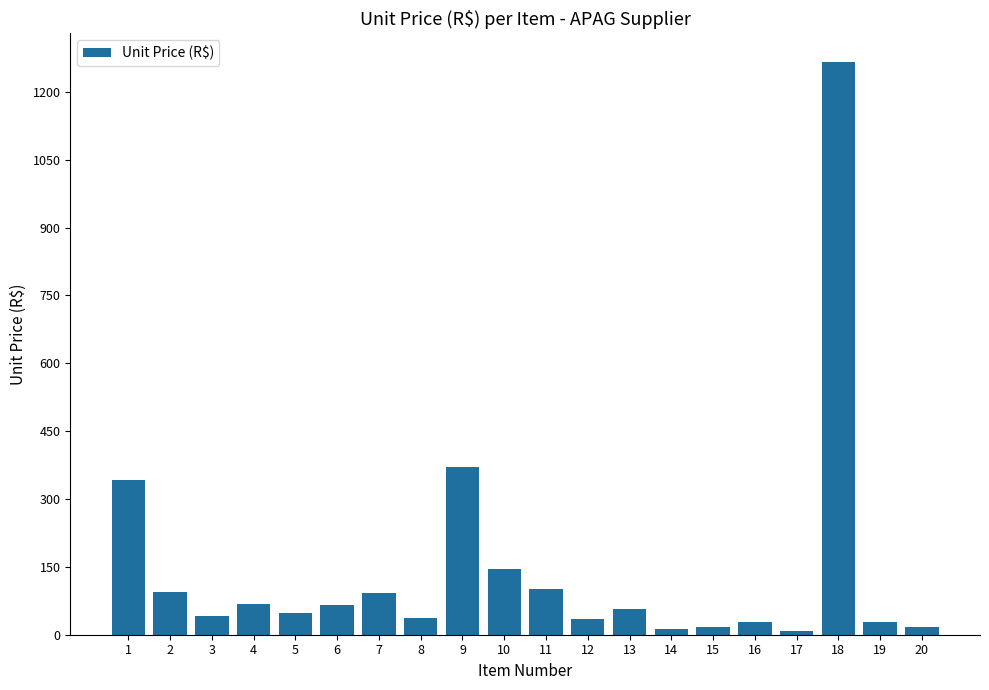

The value at 16 is 29. True or false?

True